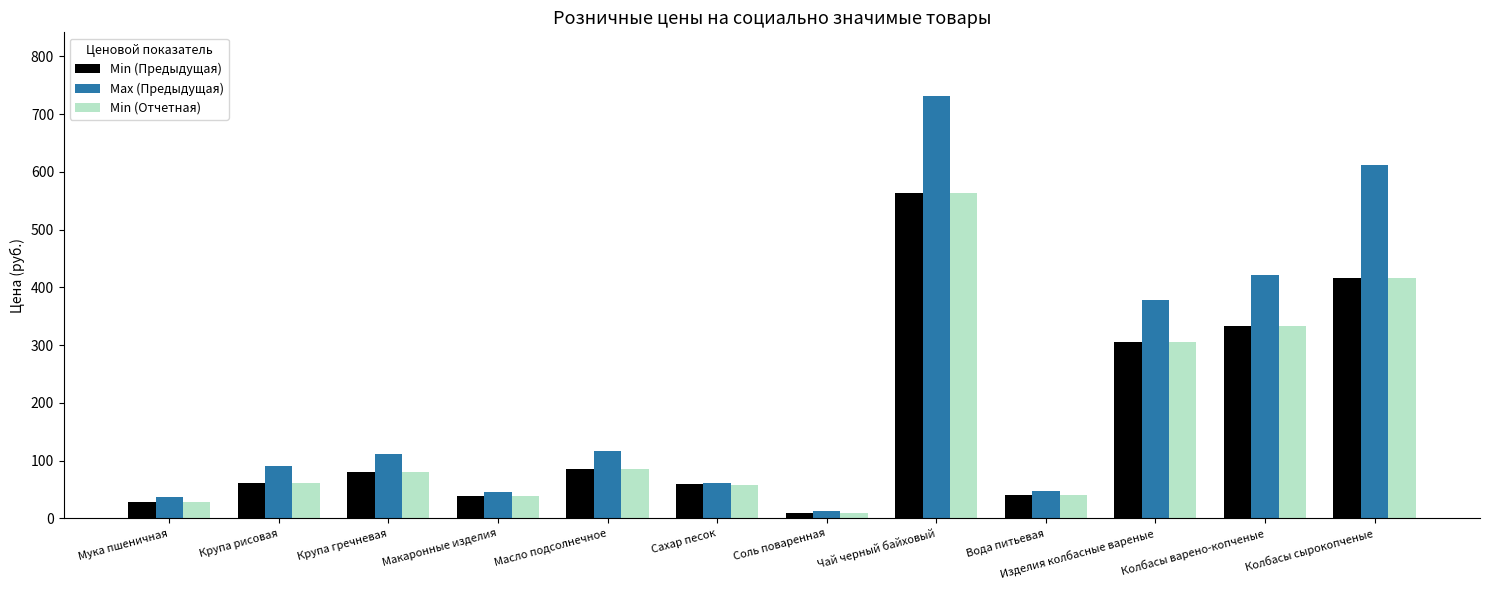

At which category does the chart reach its minimum across all series?

Соль поваренная